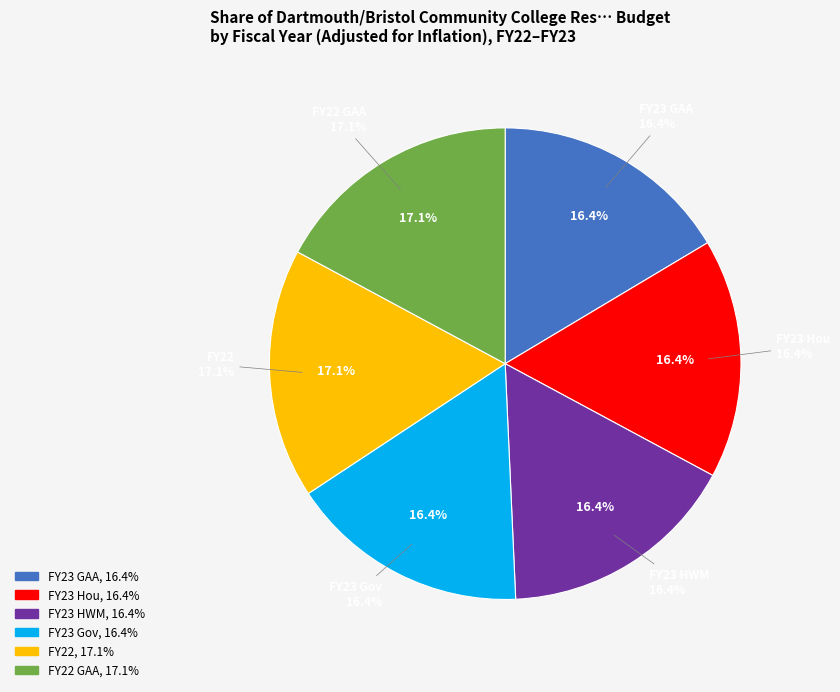

Count the number of slices in the pie.

8